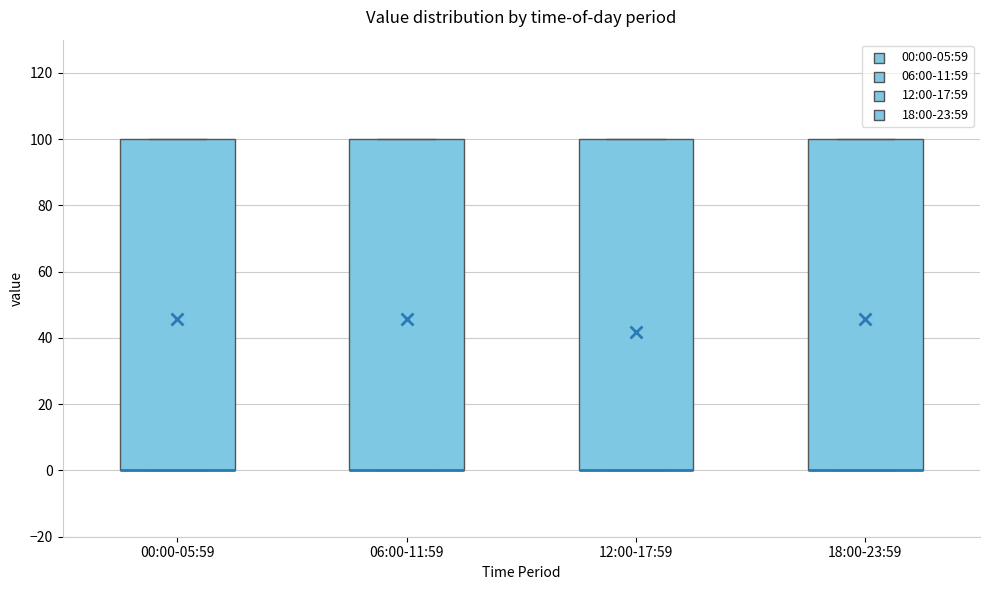

Reading left to right, transcribe this box plot: for each box, give where its median line is, the range the box spans, and where its two whiskers end, as read against the y-axis. The values are not printed on the chart, so give them approximately, as read against the axis.

00:00-05:59: median 0 (drawn on the box's lower edge), box 0 to 100, whiskers 0 to 100
06:00-11:59: median 0 (drawn on the box's lower edge), box 0 to 100, whiskers 0 to 100
12:00-17:59: median 0 (drawn on the box's lower edge), box 0 to 100, whiskers 0 to 100
18:00-23:59: median 0 (drawn on the box's lower edge), box 0 to 100, whiskers 0 to 100